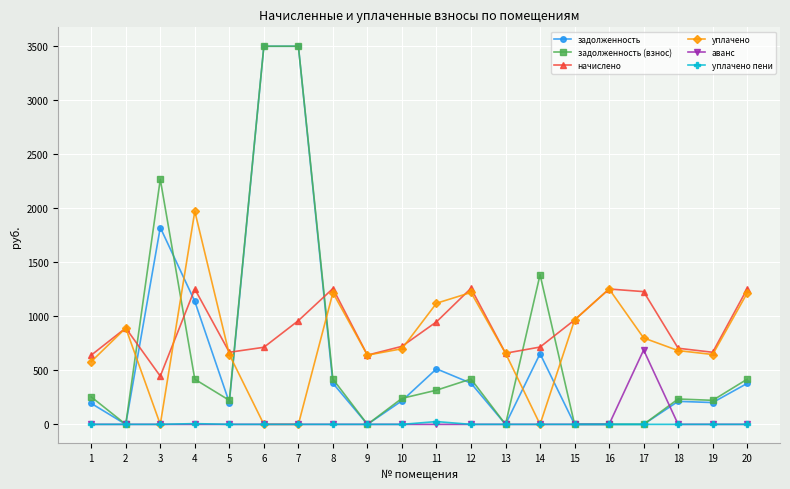

At which category is the sum across all series the highest?

7